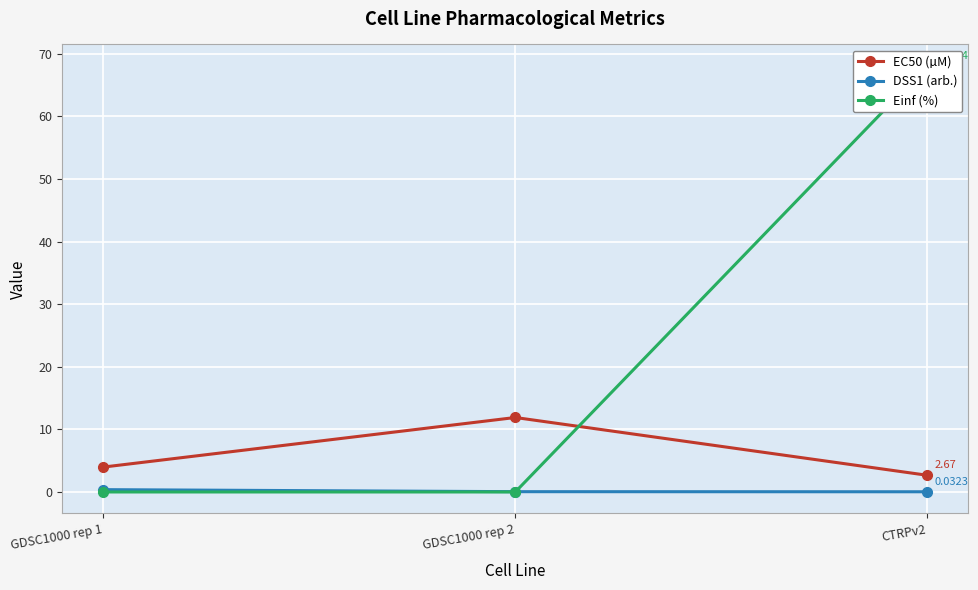

Reading left to right, what are all the values shown in this chart?

EC50 (µM): 4.0	11.9	2.7
DSS1 (arb.): 0.4	0.0	0.0
Einf (%): 0.0	0.0	68.1